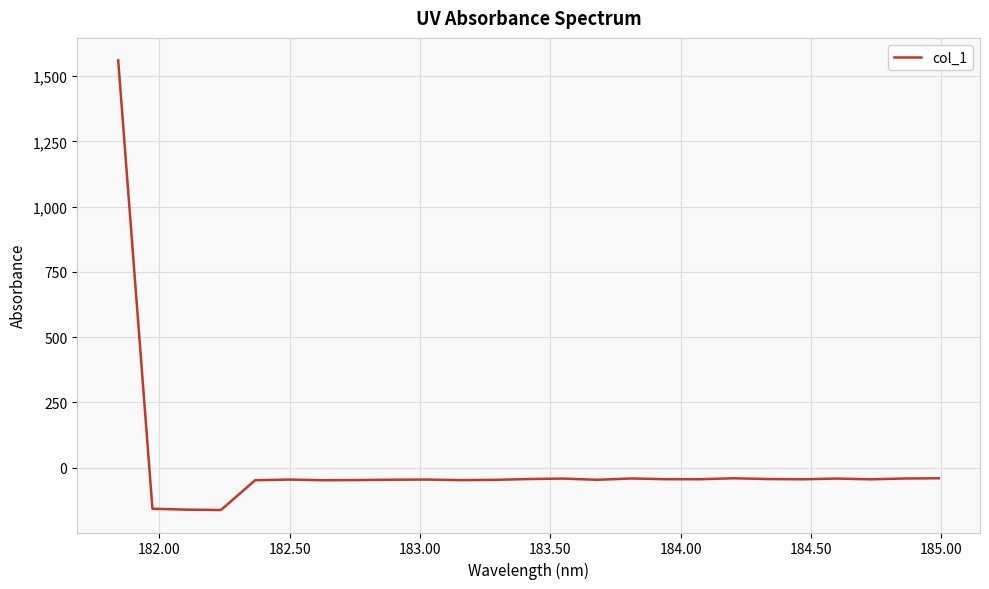

What is the difference between the maximum and minimum values?

1721.6